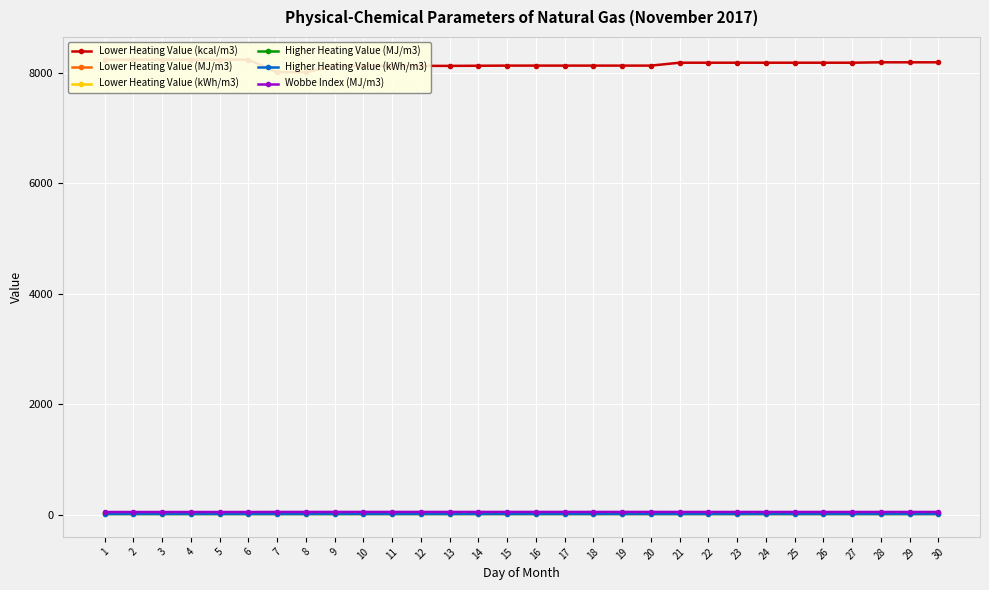

True or false: Higher Heating Value (MJ/m3) has a value of 38.0 at 28.

True